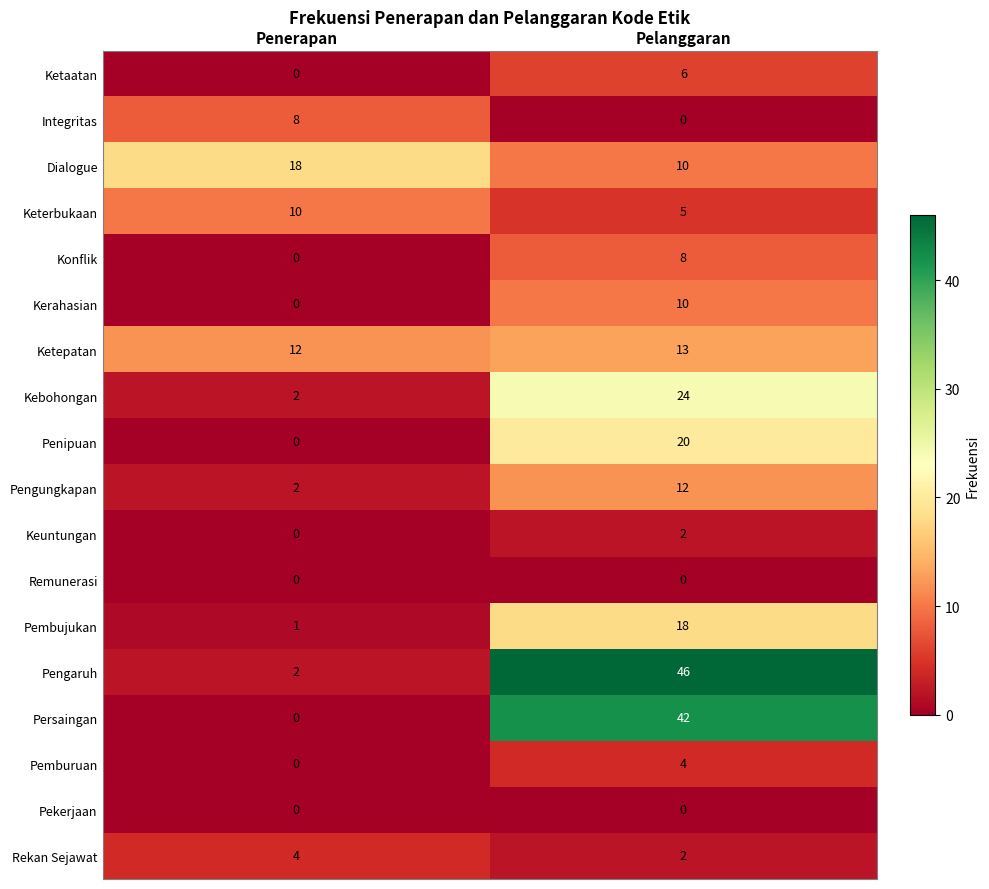

Where is Konflik nearest to the value 4?

Penerapan